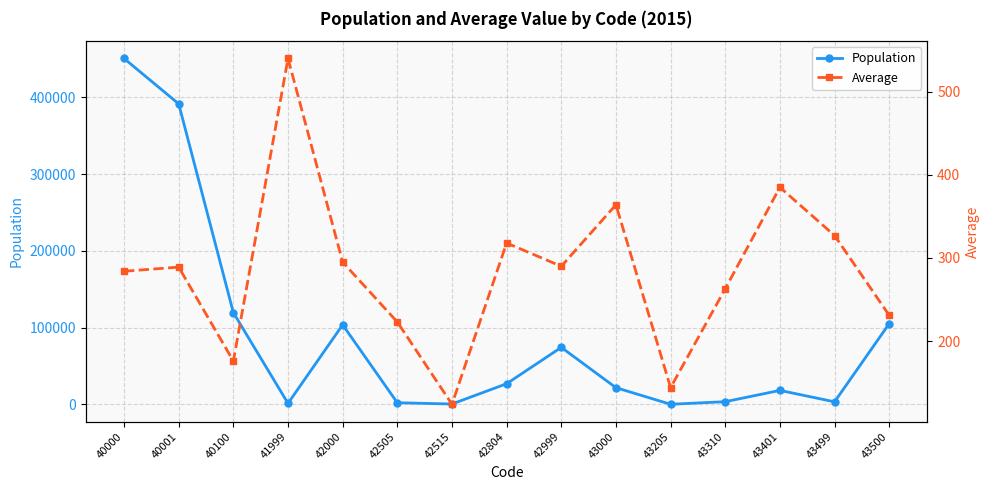

Reading right to left, transcribe all the data shown in this chart.

Population: 43500=105167	43499=3288	43401=18160	43310=3462	43205=102	43000=21724	42999=74223	42804=26870	42515=440	42505=2090	42000=103623	41999=1294	40100=119539	40001=391598	40000=450744
Average: 43500=231	43499=327	43401=385	43310=263	43205=144	43000=364	42999=290	42804=318	42515=124	42505=223	42000=295	41999=540	40100=176	40001=289	40000=284